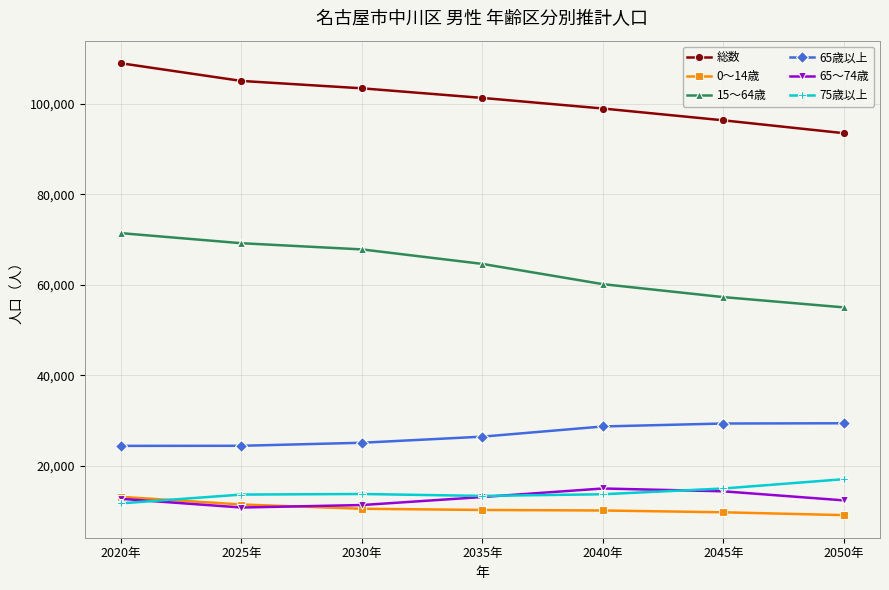

What is the difference between the maximum and second lowest values in the 総数 series?

12608